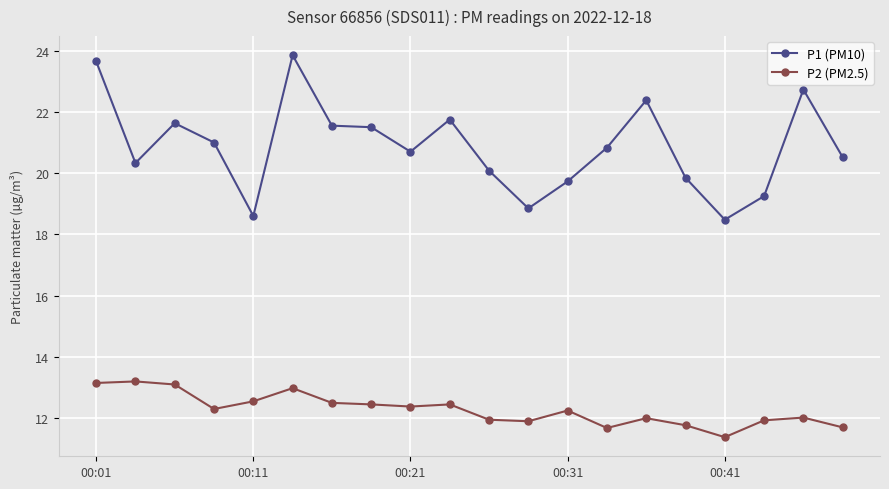

True or false: P1 (PM10) and P2 (PM2.5) cross at least once.

False